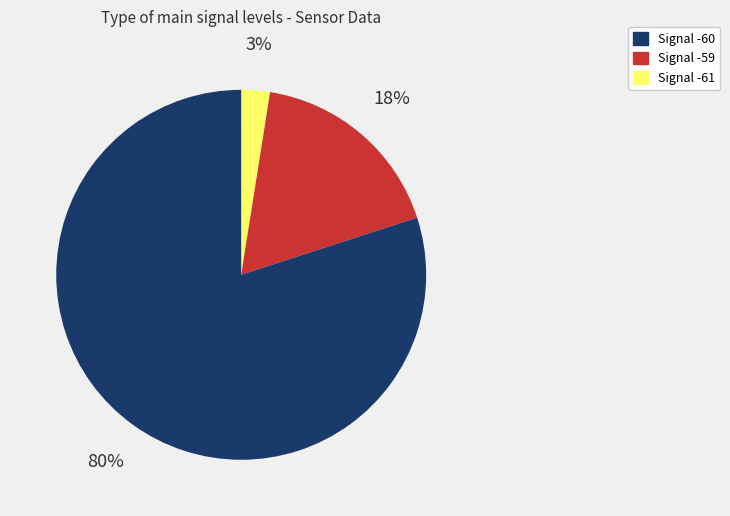

Count the number of slices in the pie.

3